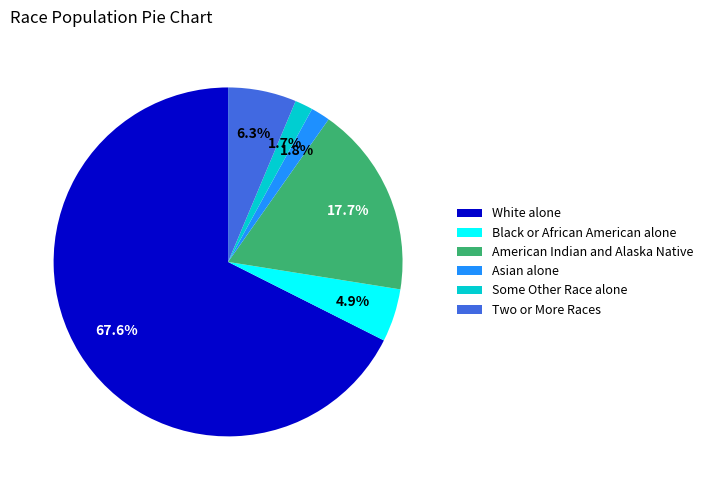

Is there any slice that represents more than half of the pie?

Yes